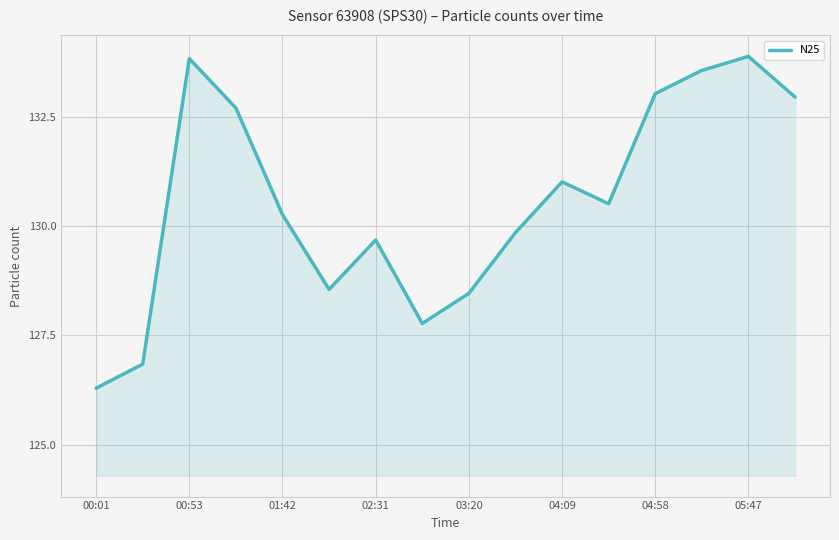

Count the number of data series in this chart.

1